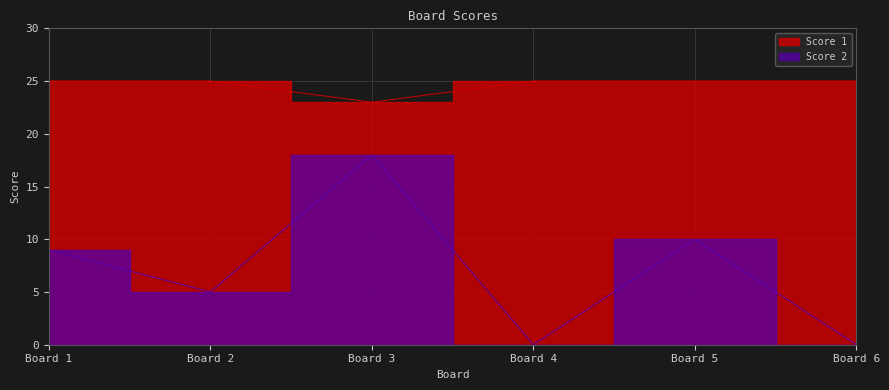

How many lines are shown in the chart?

2